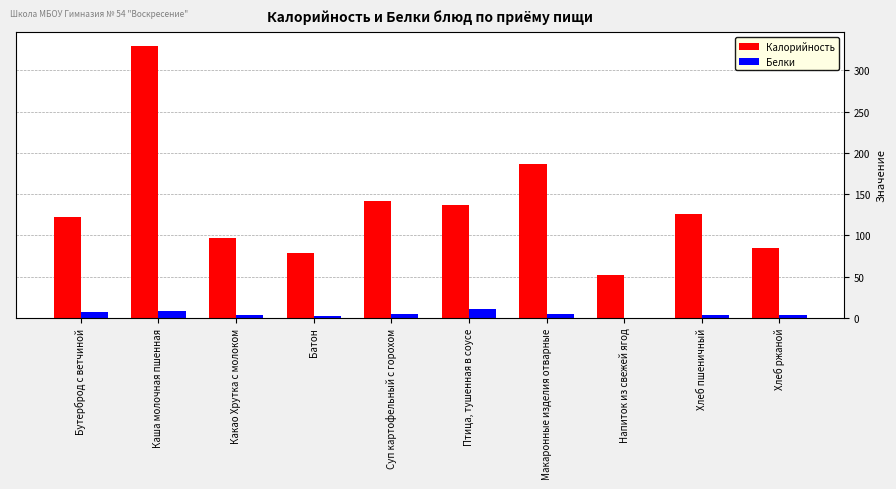

What is the total value across all series at Макаронные изделия отварные?

192.0